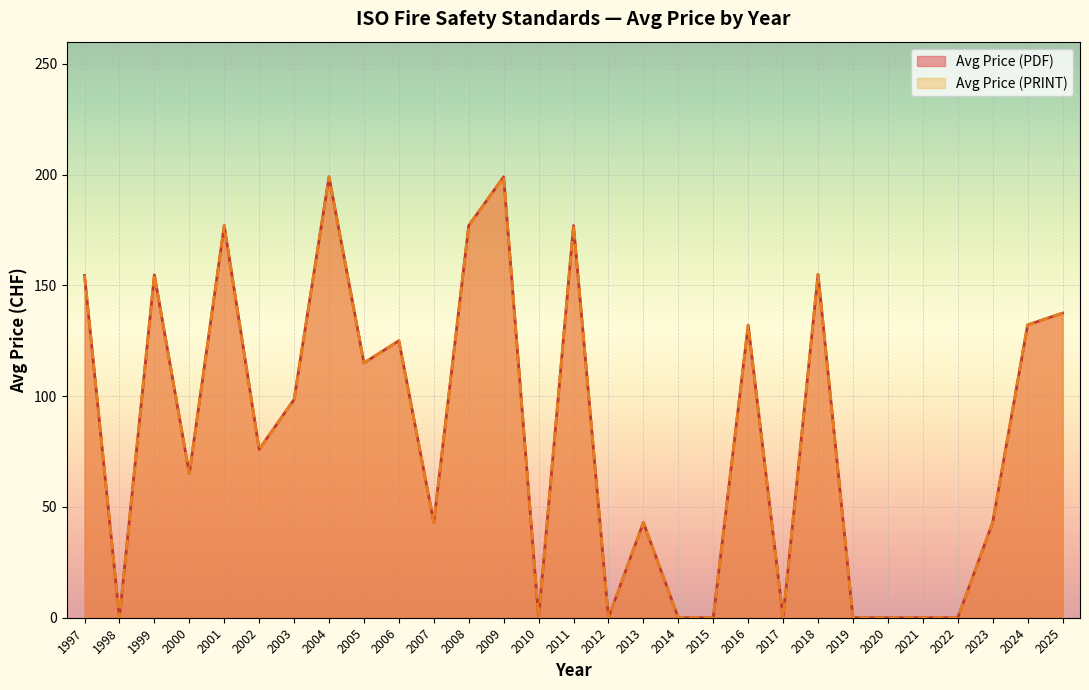

What is the highest value of the Avg Price (PRINT) series?

199